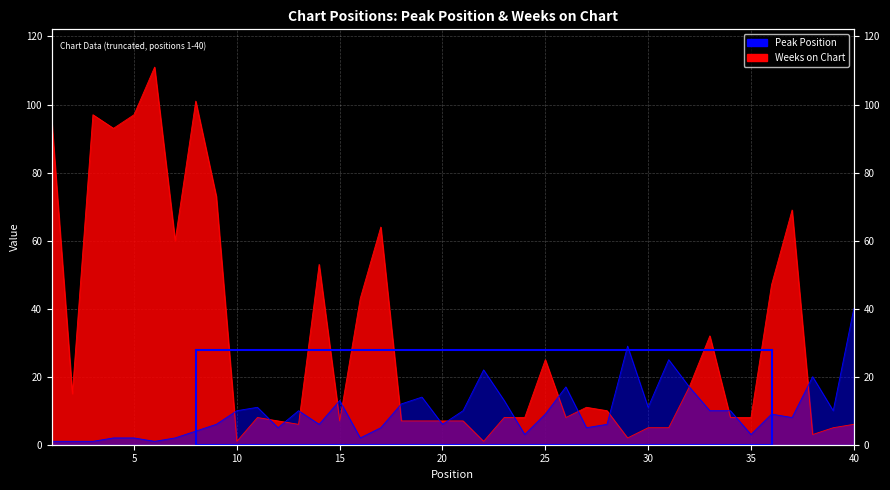

Rank the series at 26 from lowest to highest value.

Weeks on Chart, Peak Position